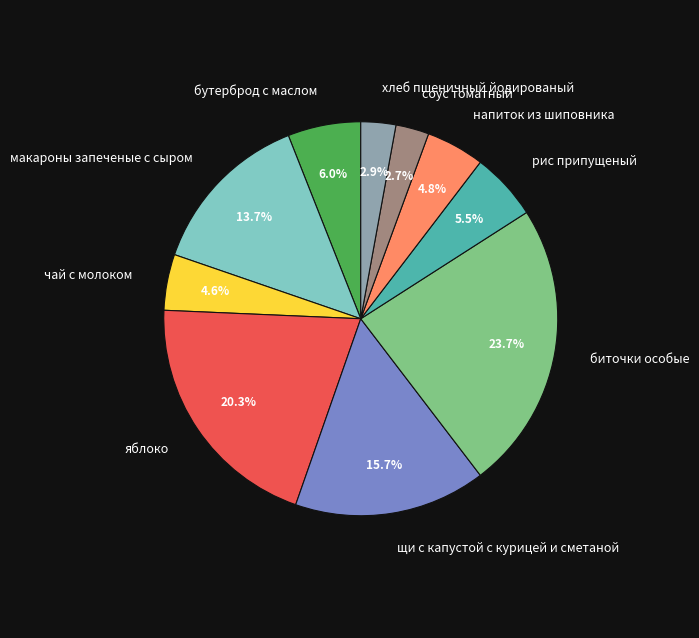

True or false: напиток из шиповника accounts for 17% of the total.

False